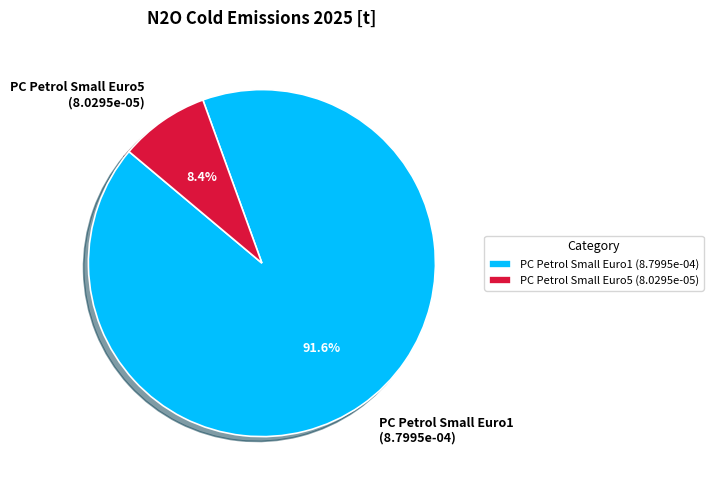

Count the number of slices in the pie.

2